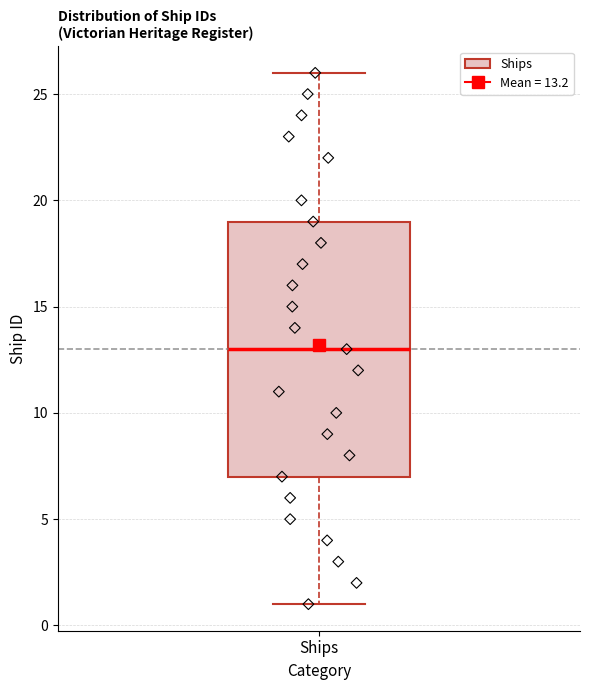

Where does the lower whisker of the box for Ships end on the y-axis? The values are not printed on the chart, so give them approximately, as read against the axis.

1